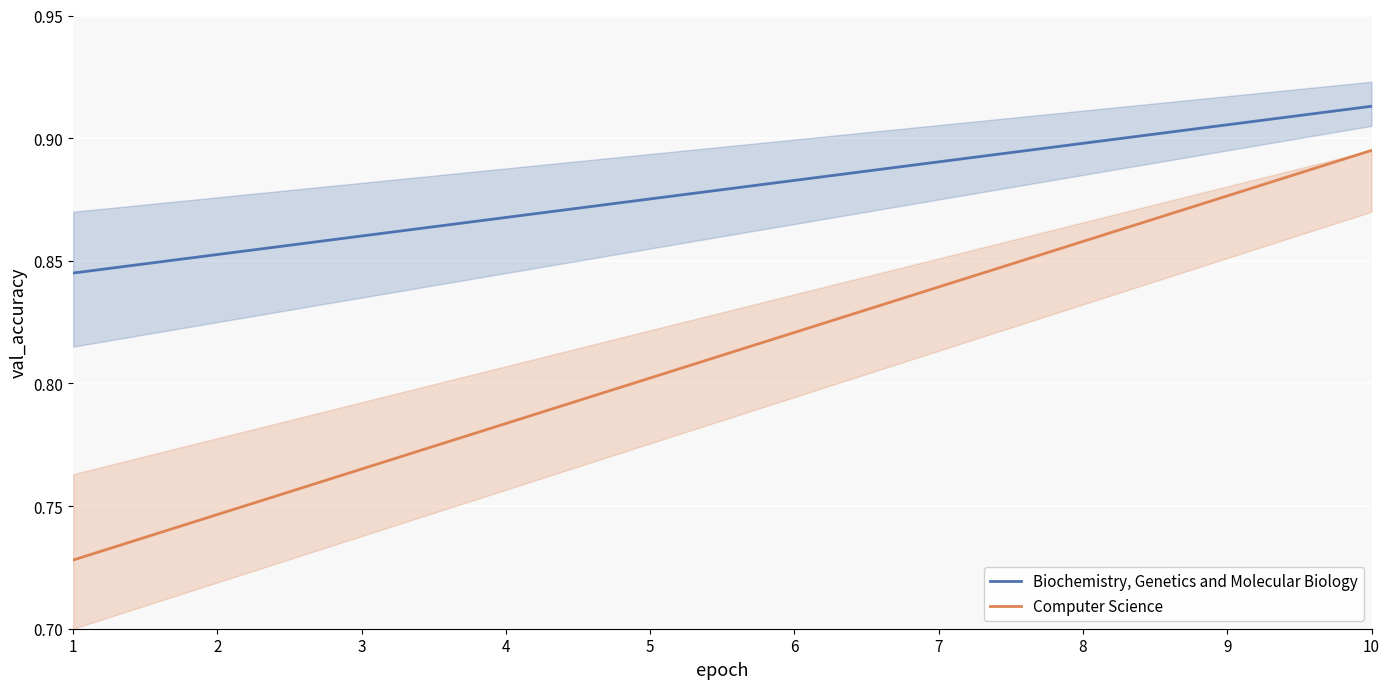

Rank the series by their maximum value, from lowest to highest.

Computer Science, Biochemistry, Genetics and Molecular Biology